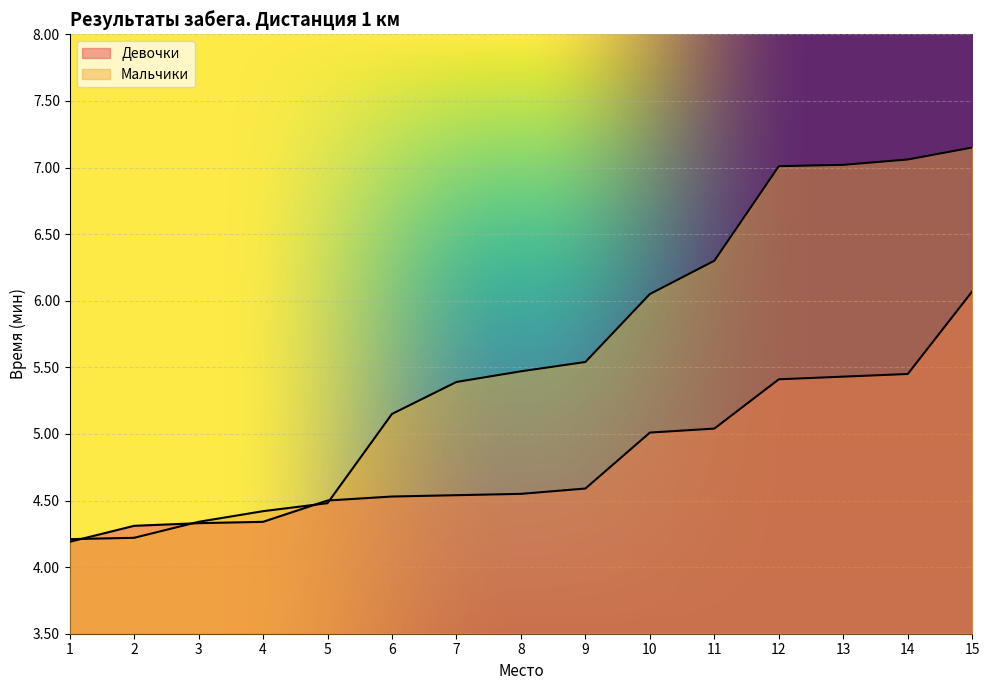

What is the difference between the maximum and minimum values in the Девочки series?

1.9